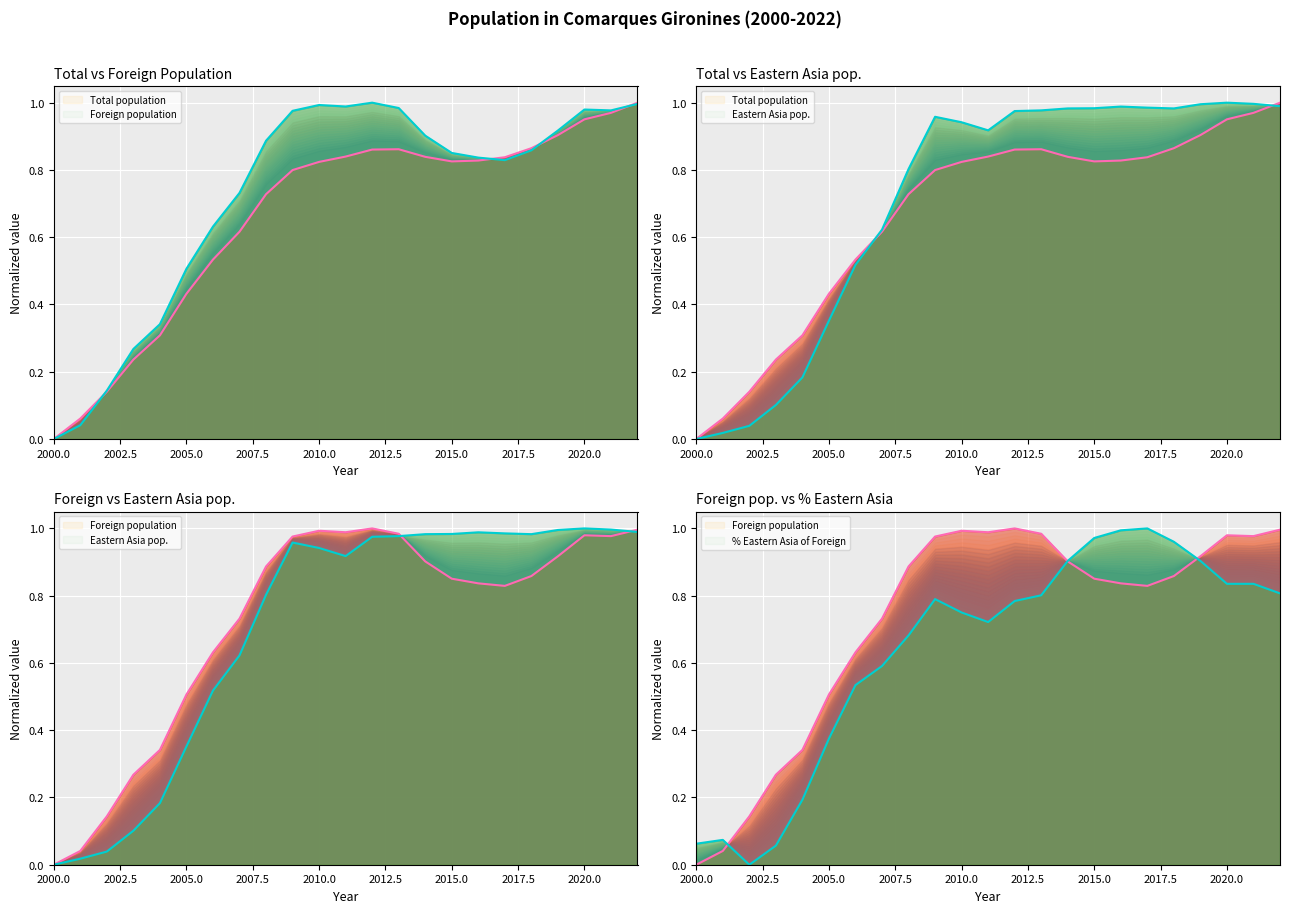

How many intersections are there between Total population and % Eastern Asia of Foreign?

5